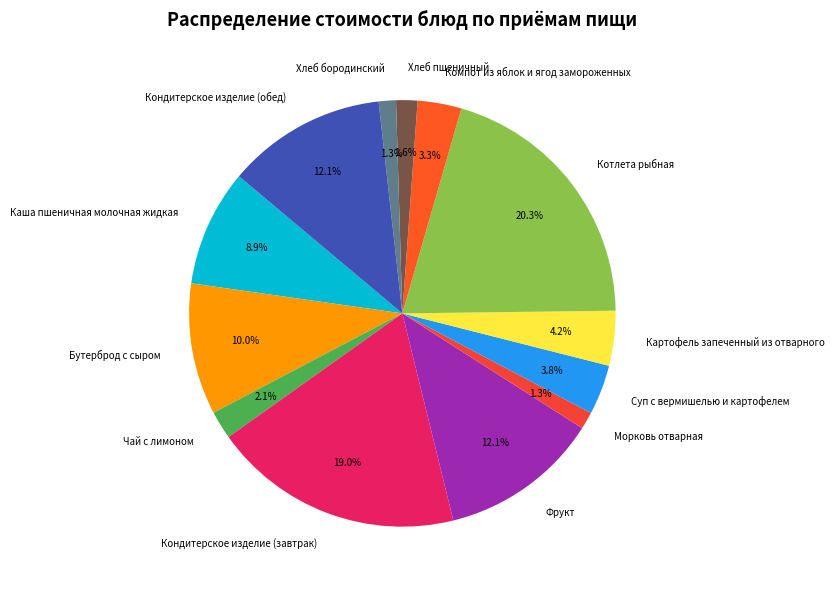

What is the largest slice in the pie chart?

Котлета рыбная